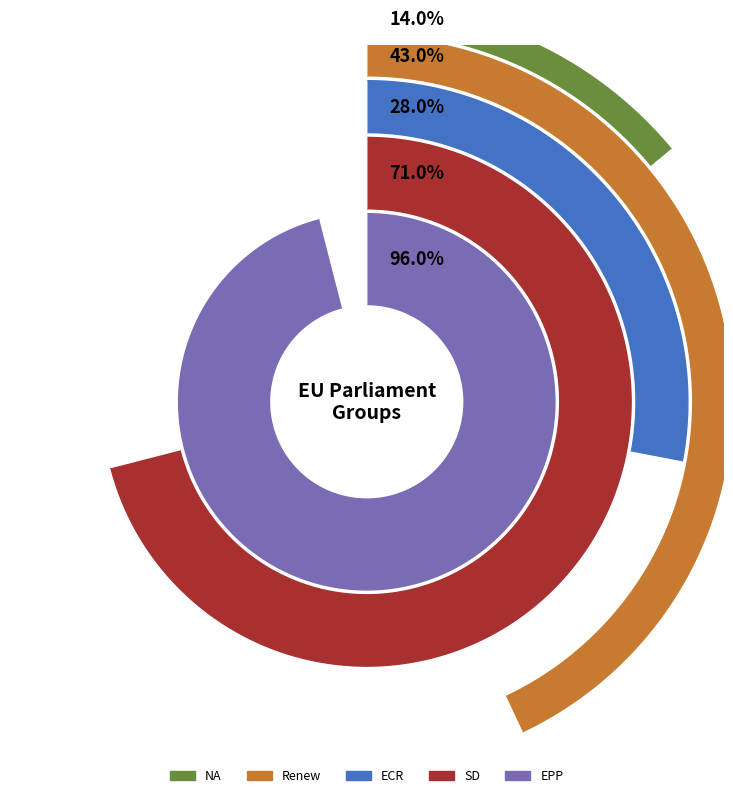

What is the smallest slice in the pie chart?

NA